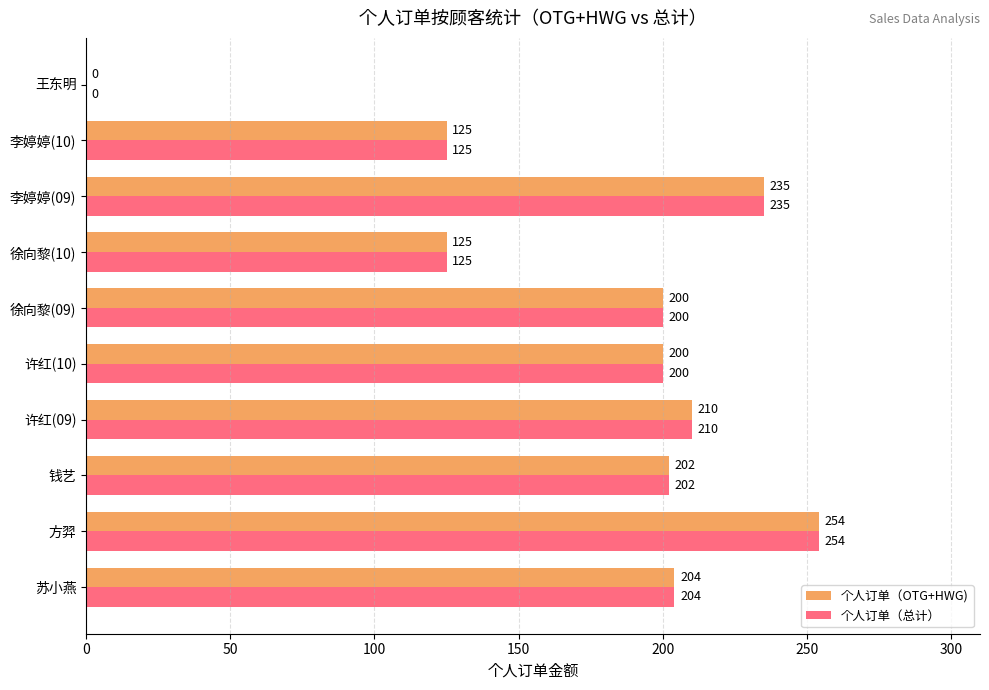

Which category has the highest value in the 个人订单（OTG+HWG) series?

方羿